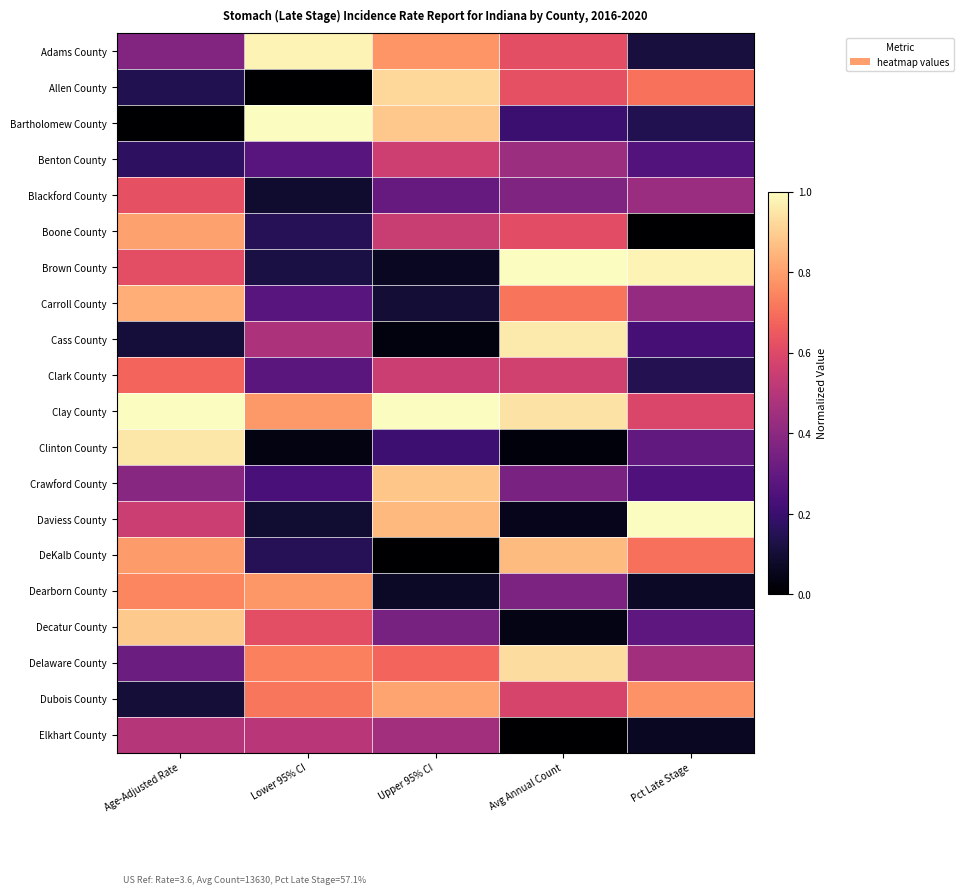

How many distinct data groups are displayed?

20